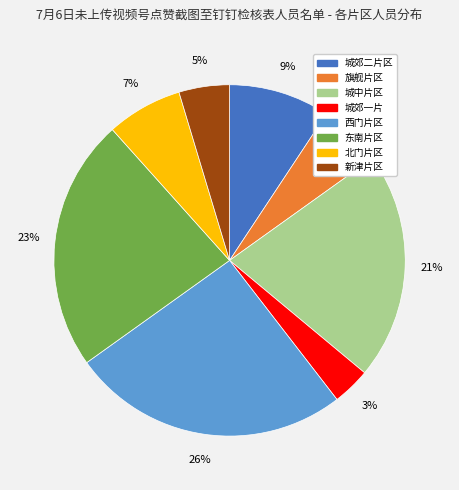

Which category has the smallest portion of the pie?

城郊一片